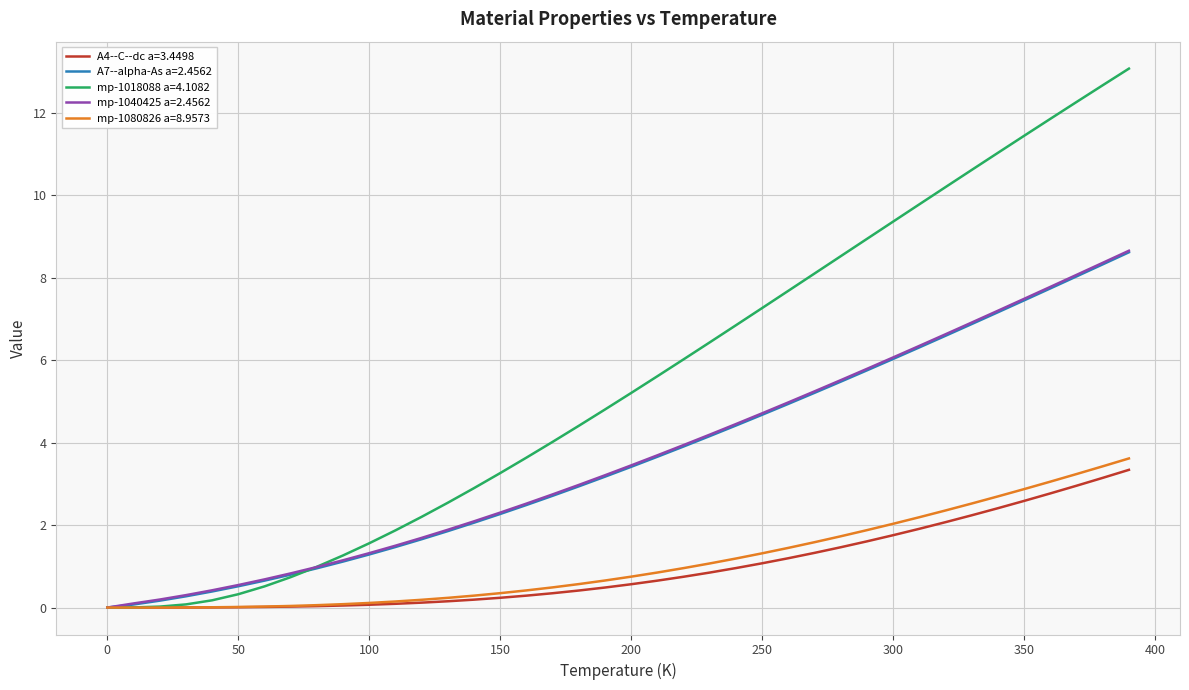

What is the greatest value displayed?

13.1